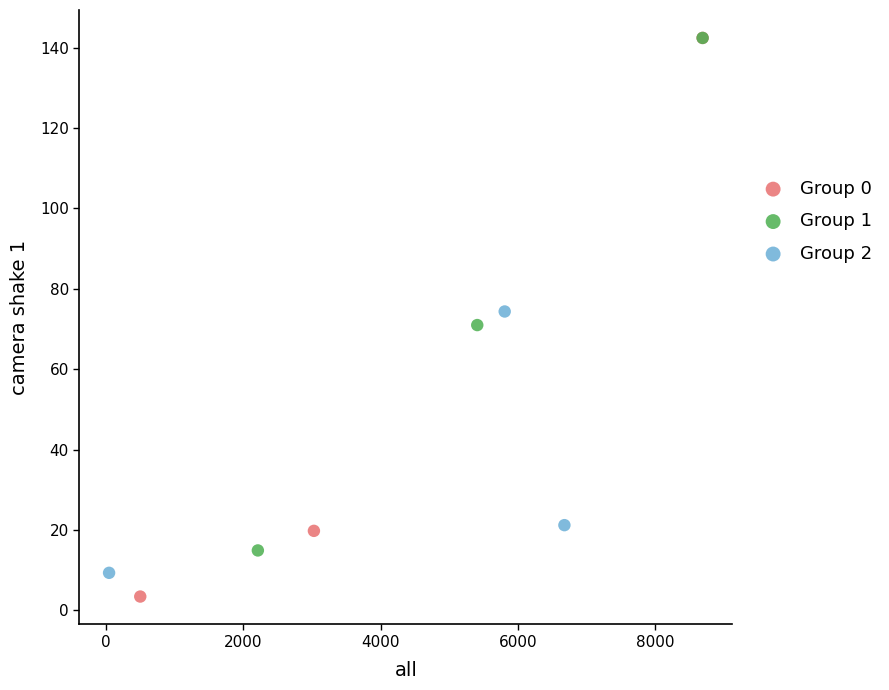

What are all the series names shown in the legend?

Group 0, Group 1, Group 2